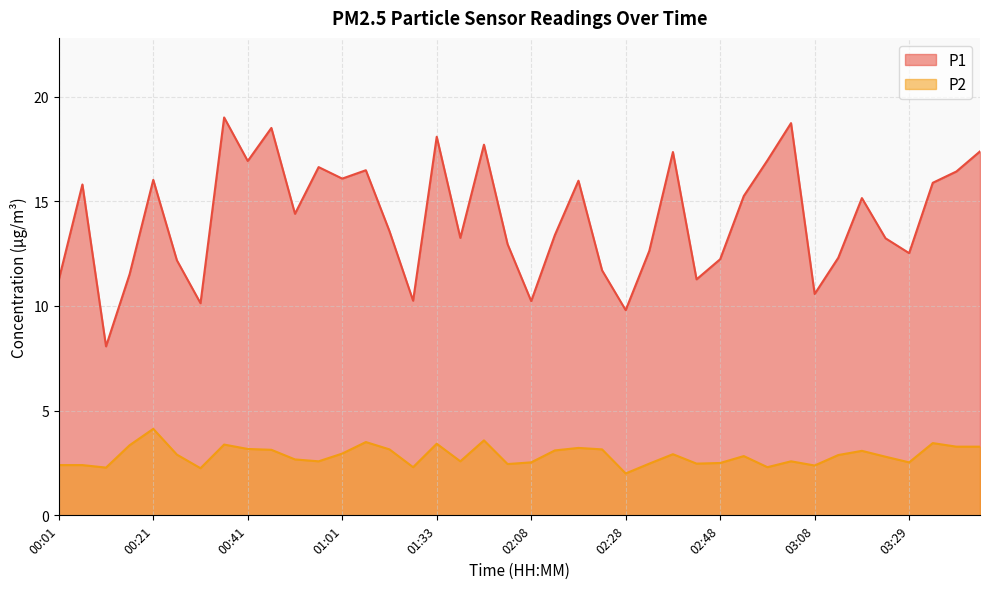

Rank the series at 03:19 from lowest to highest value.

P2, P1